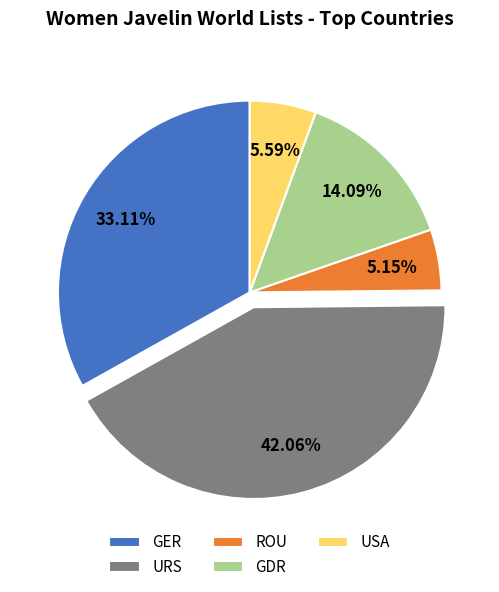

To the nearest percent, what percentage of the pie is URS?

42%